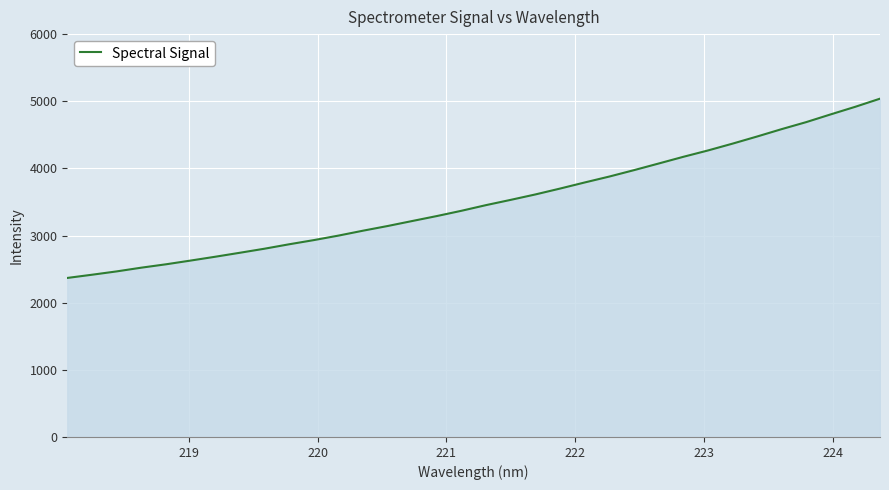

What is the smallest value displayed?

2368.5